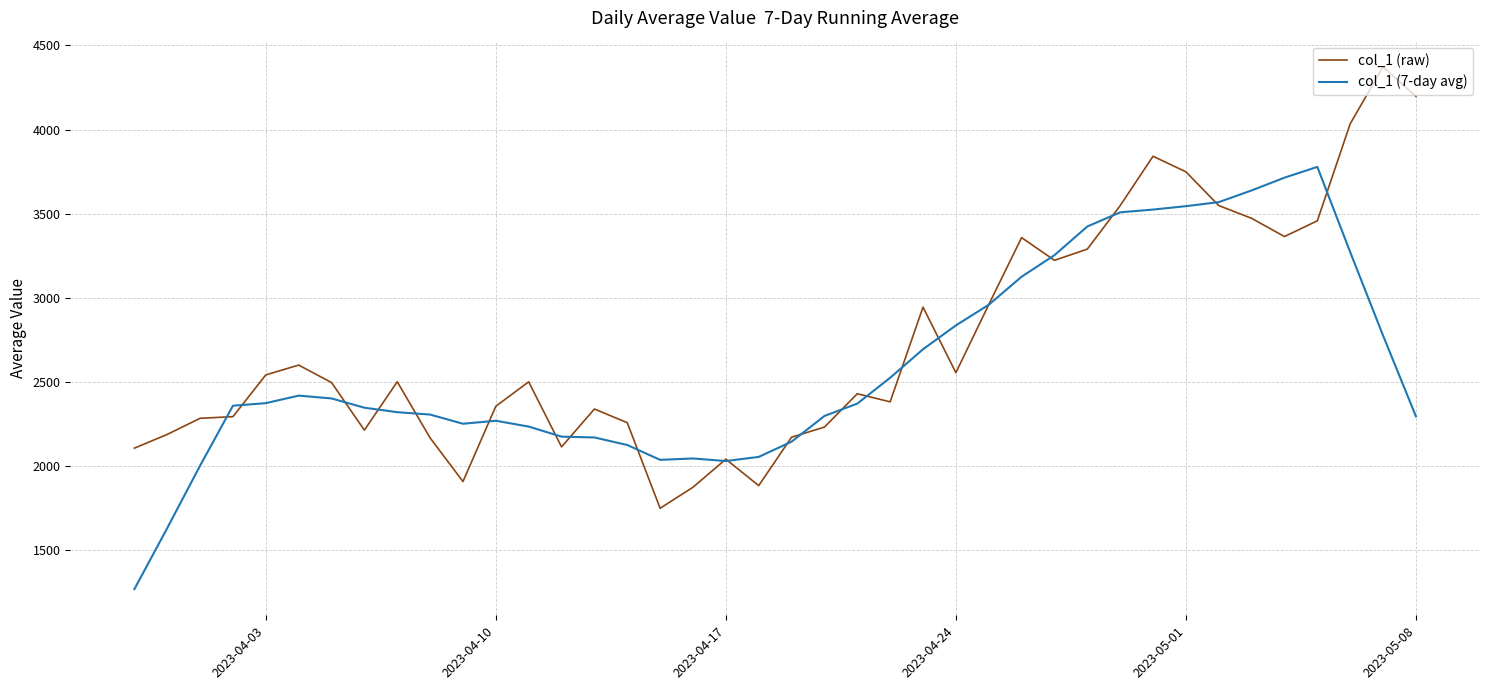

What is the highest value of the col_1 (raw) series?

4373.3